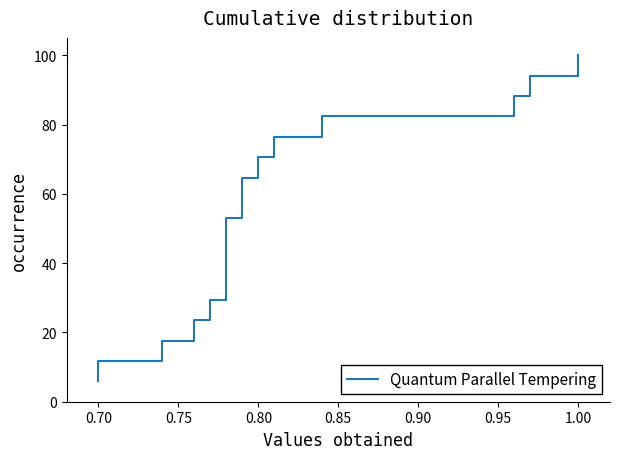

What is the value of the 7th point from the left?

41.2